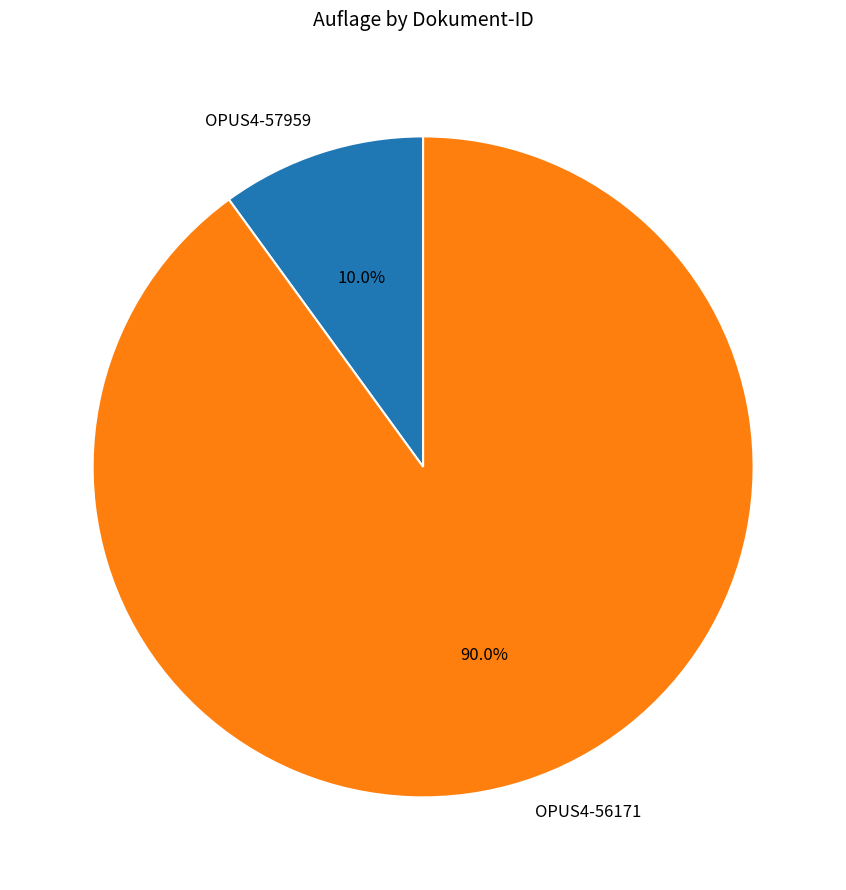

Which has a higher value, OPUS4-56171 or OPUS4-57959?

OPUS4-56171